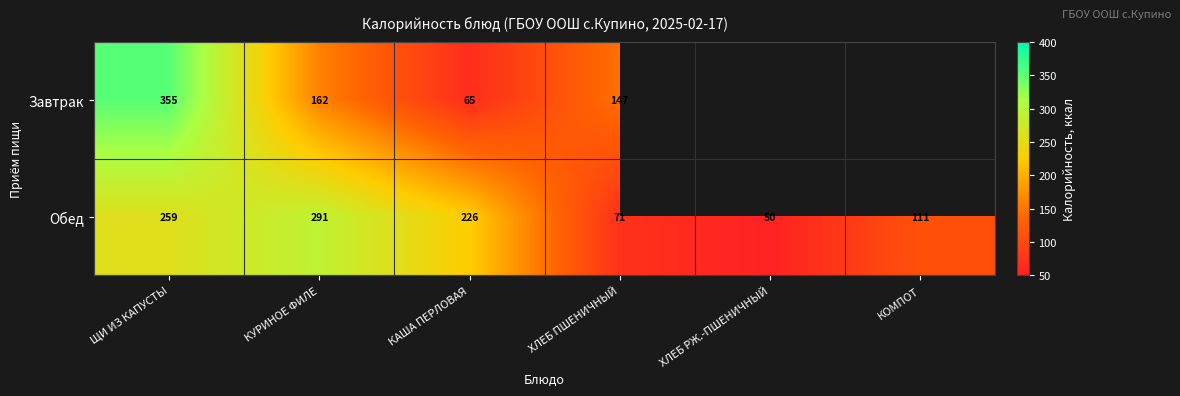

At КАША ПЕРЛОВАЯ, list the series in order from smallest to largest.

Завтрак, Обед